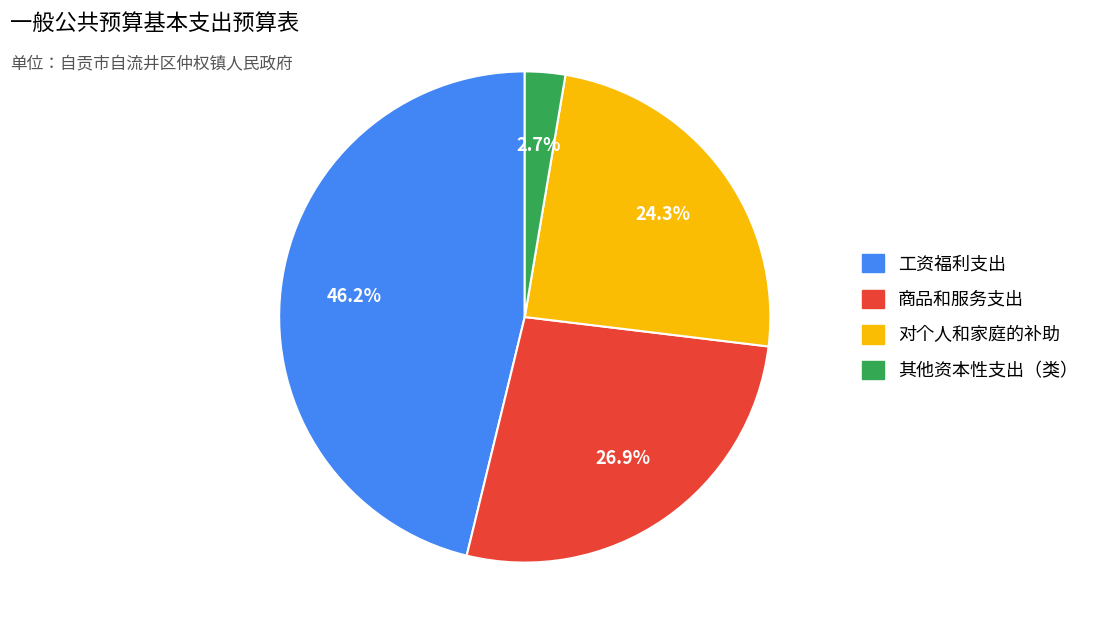

Is there a majority slice in this chart?

No